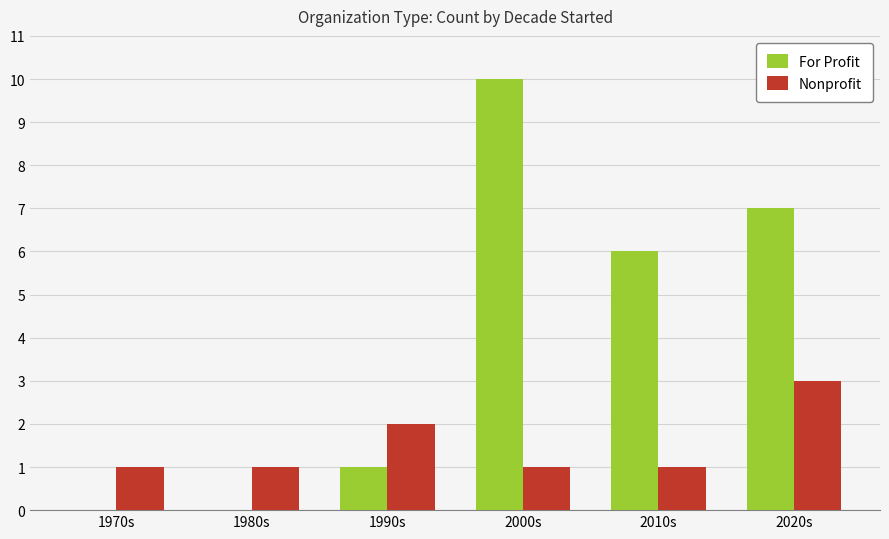

At which category is the sum across all series the highest?

2000s